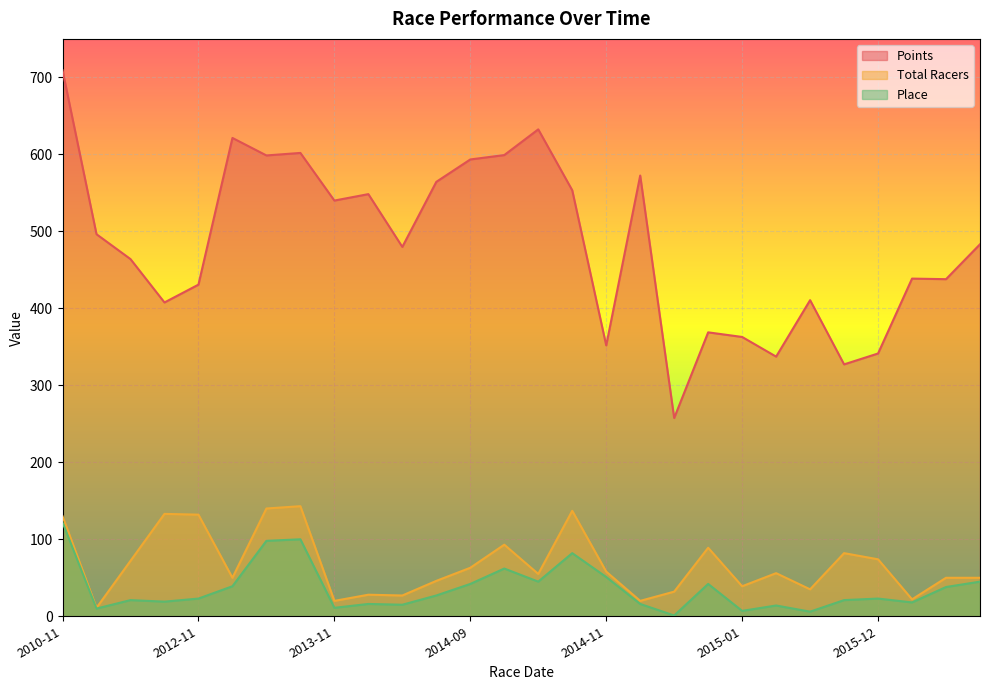

True or false: Total Racers and Points cross at least once.

False